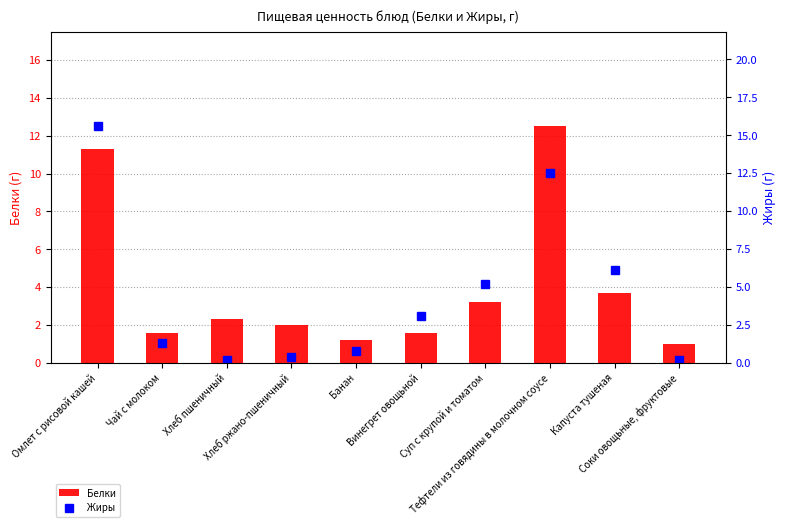

The Белки series shows 3.7 at Капуста тушеная. True or false?

True